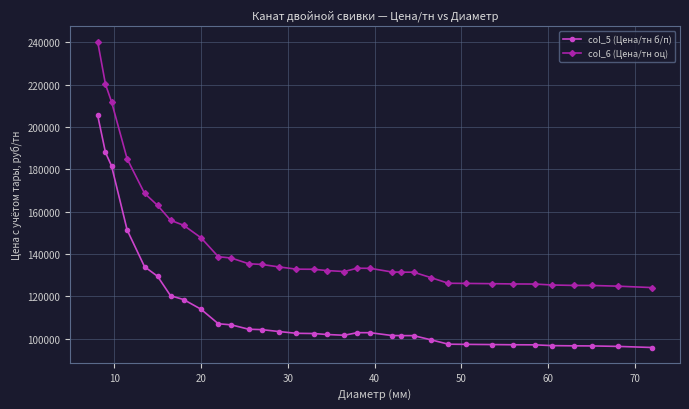

Which series has the largest total across all categories?

col_6 (Цена/тн оц)